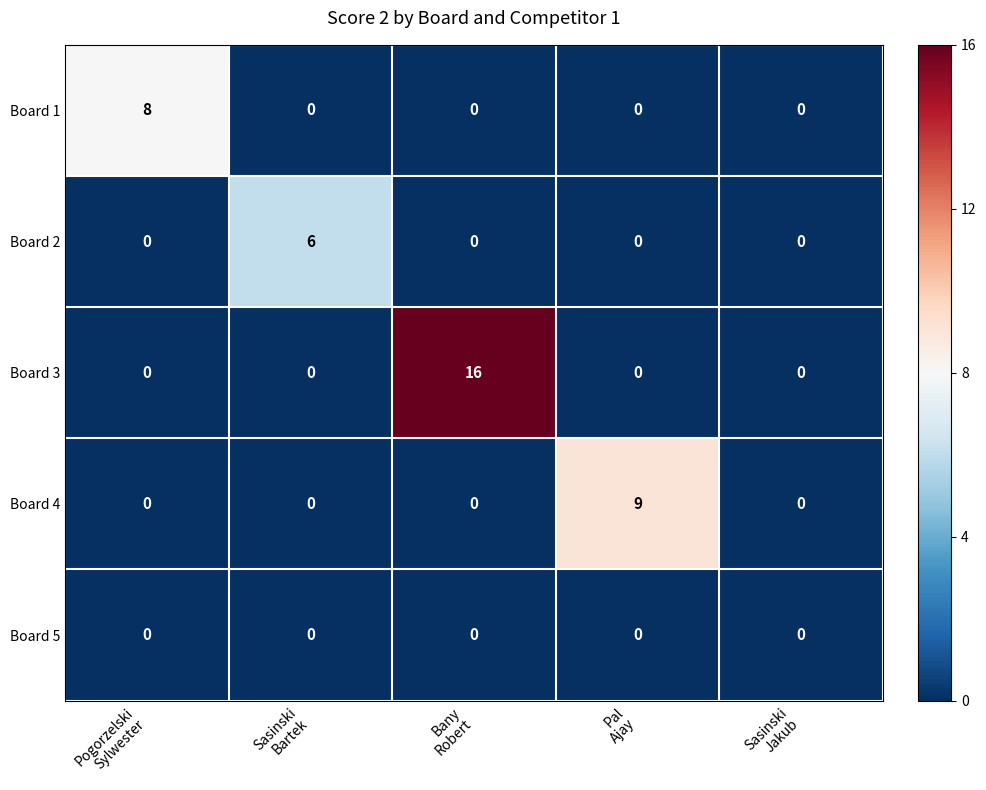

Which series has the largest range (max minus min)?

Board 3